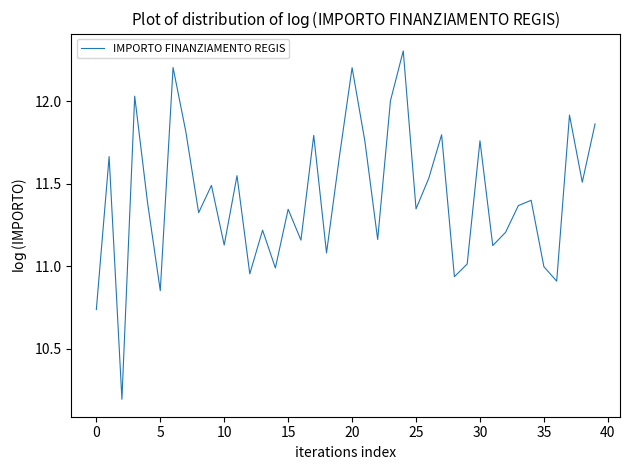

Does the chart display data point markers on the line(s)?

No